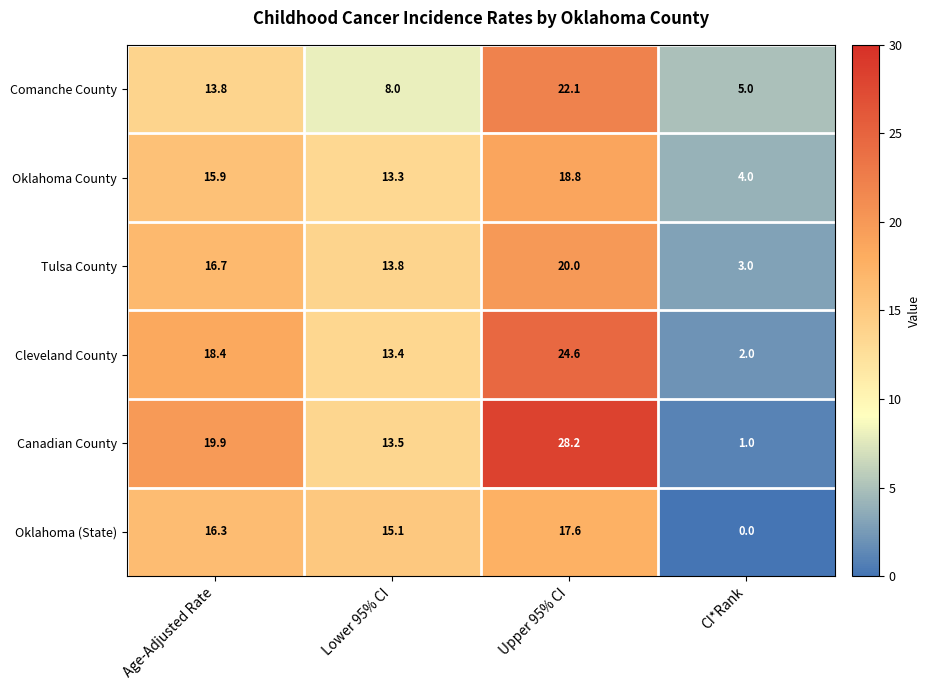

At how many categories does at least one series exceed 0?

4